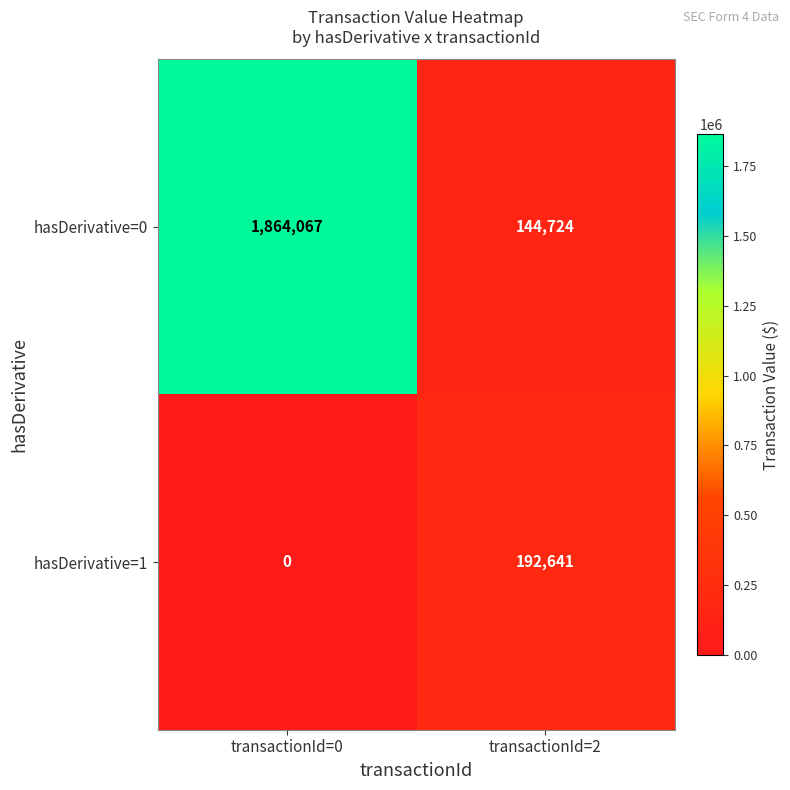

Which category has the highest value in the hasDerivative=1 series?

transactionId=2